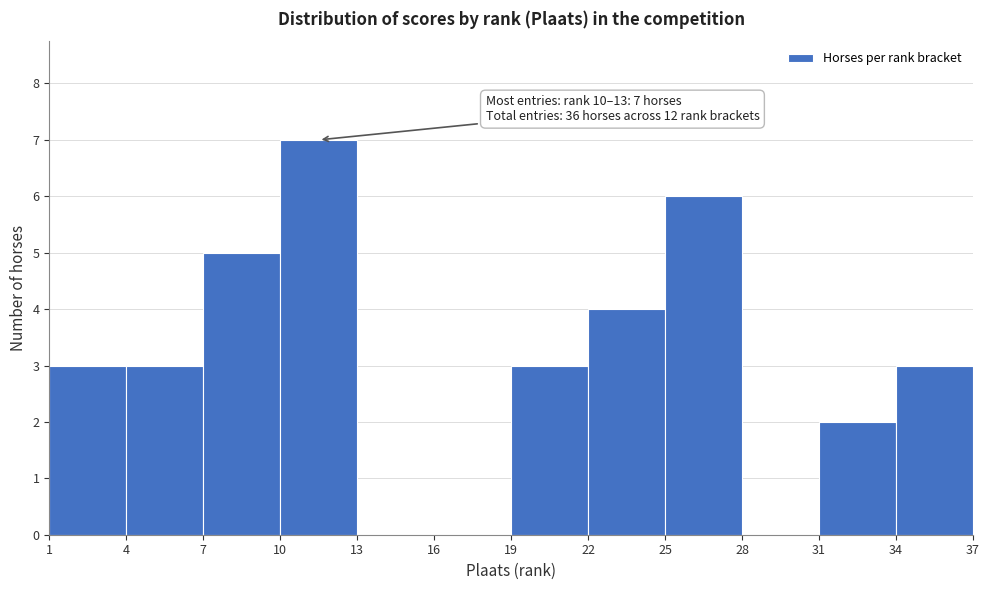

Over which range of the x-axis is the bar tallest?

10 to 13